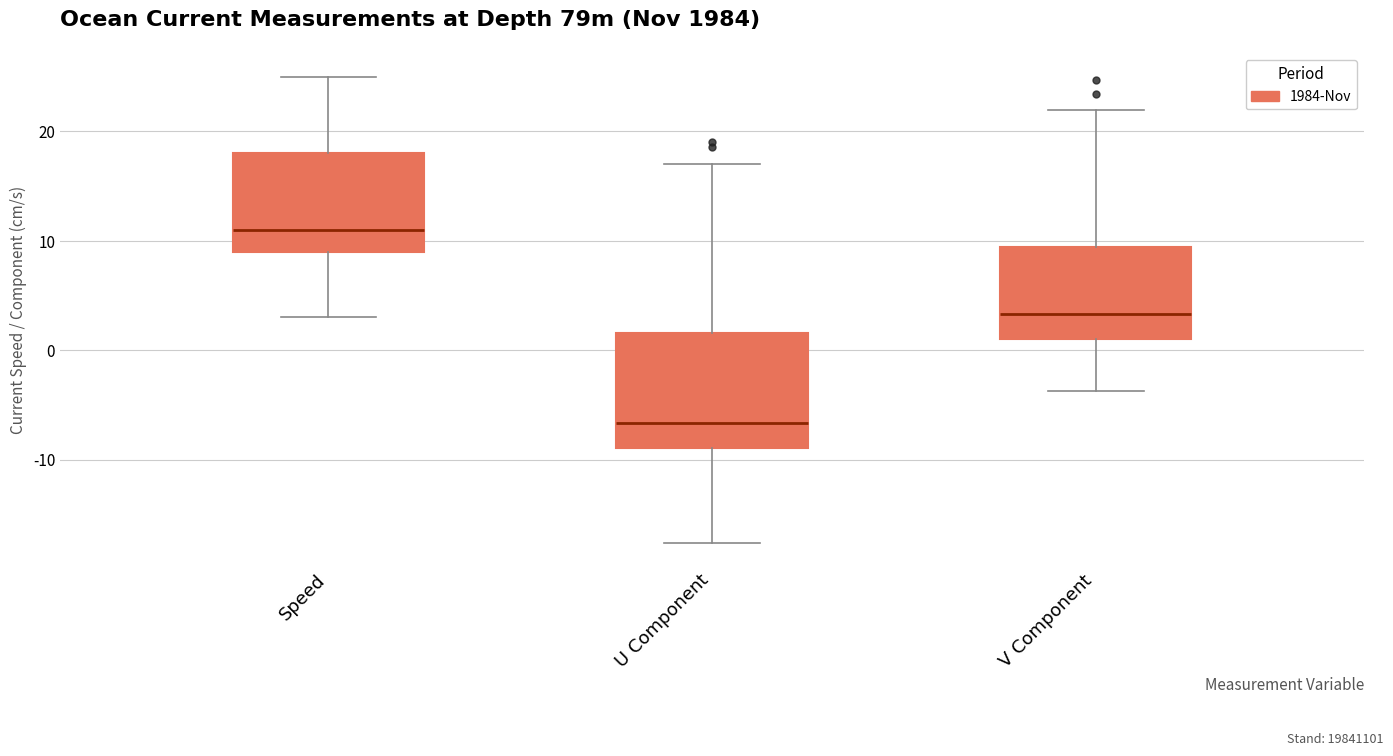

Reading left to right, read every box against the y-axis: the position of its median line, the range the box covers, and the ends of its whiskers. The values are not printed on the chart, so give them approximately, as read against the axis.

Speed: median 11, box 9 to 18, whiskers 3 to 25
U Component: median -7, box -9 to 2, whiskers -18 to 17
V Component: median 3, box 1 to 9, whiskers -4 to 22